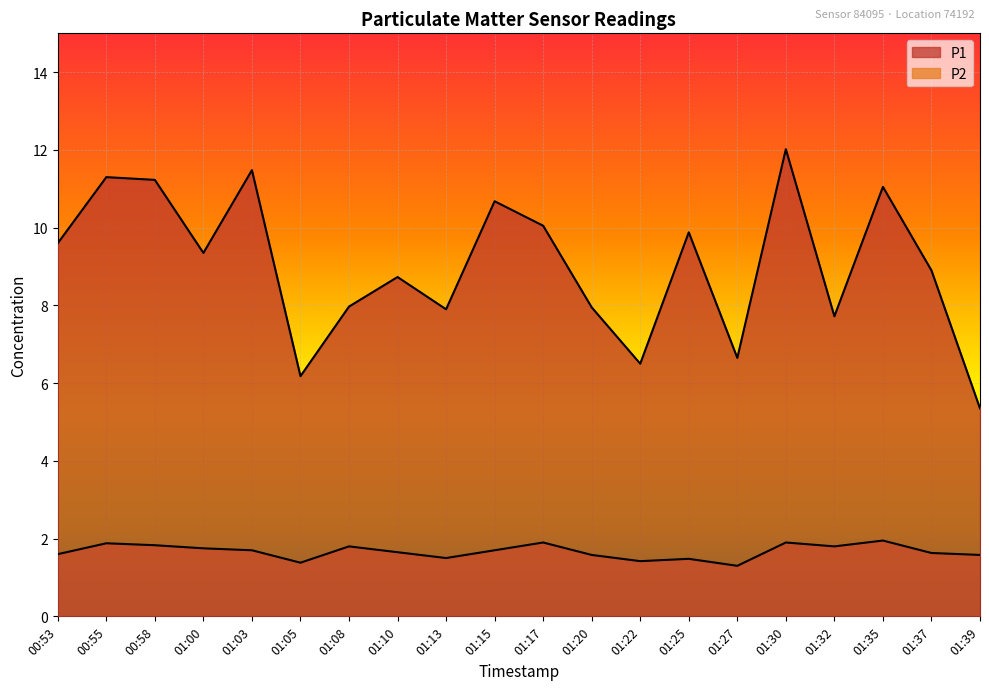

At which label does P1 reach its peak?

01:30